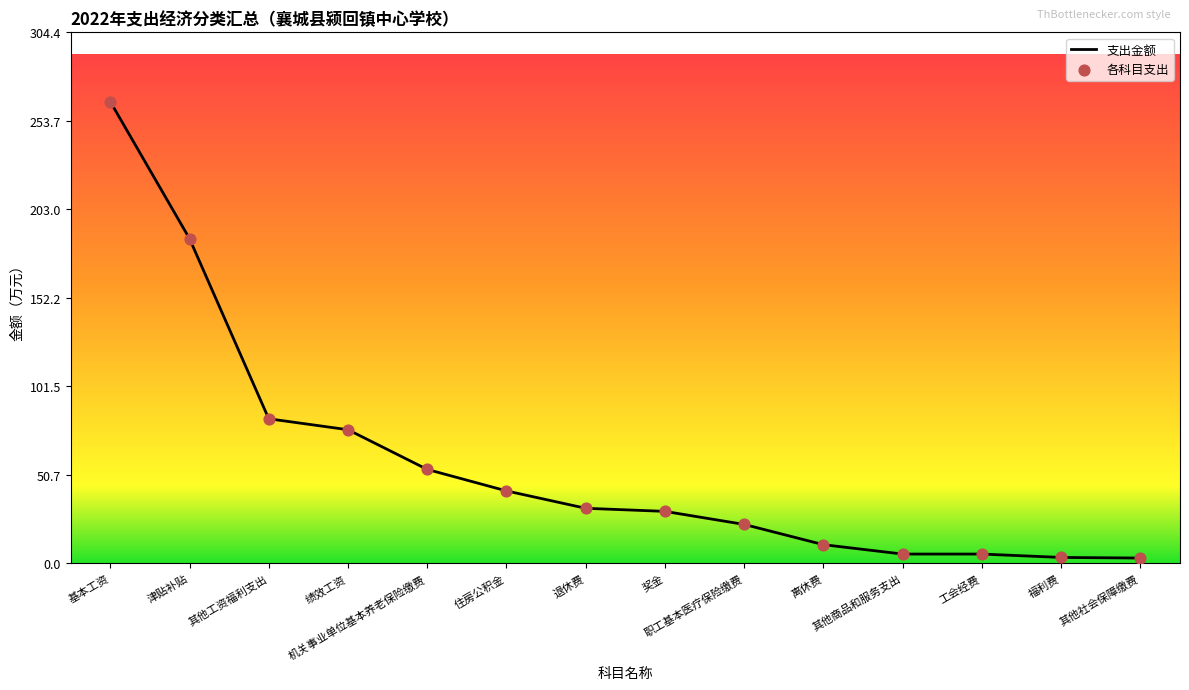

What is the greatest value displayed?

264.7